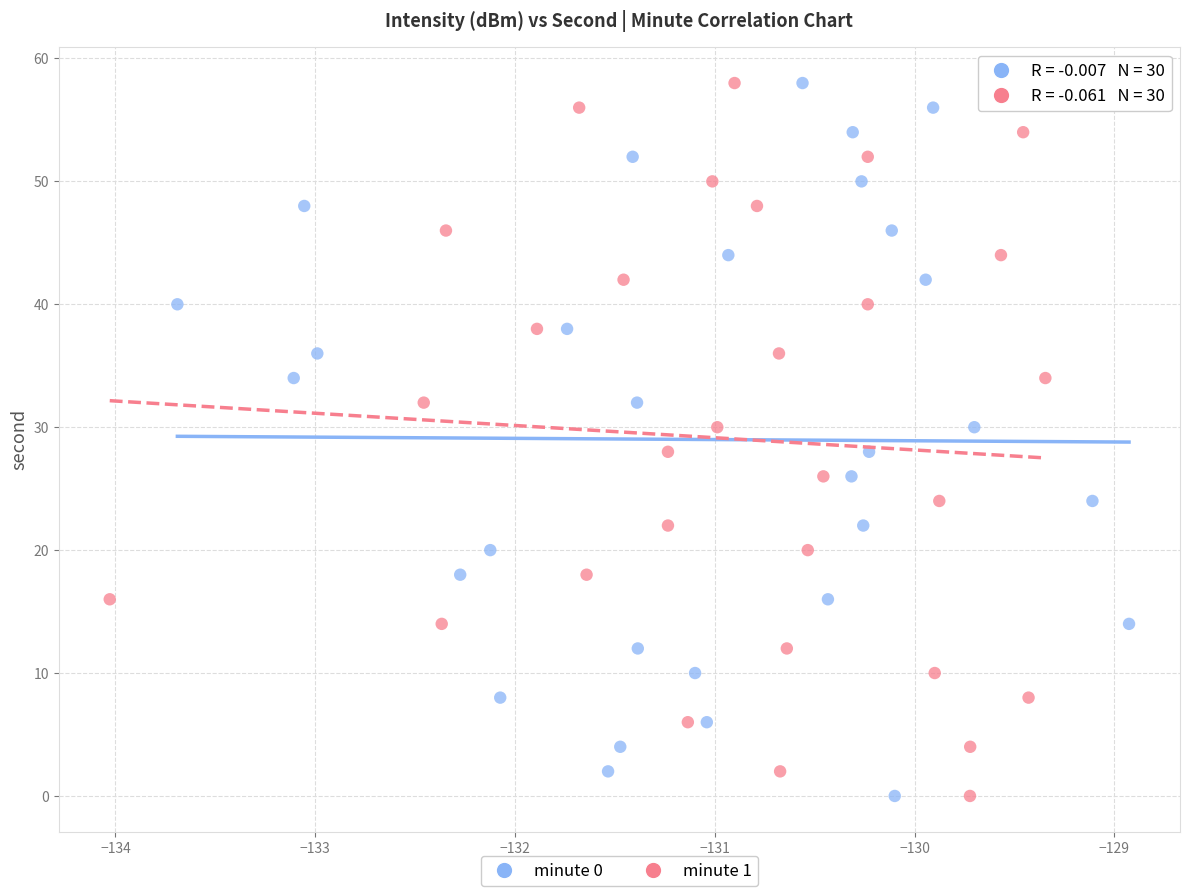

What are all the series names shown in the legend?

minute 0, minute 1